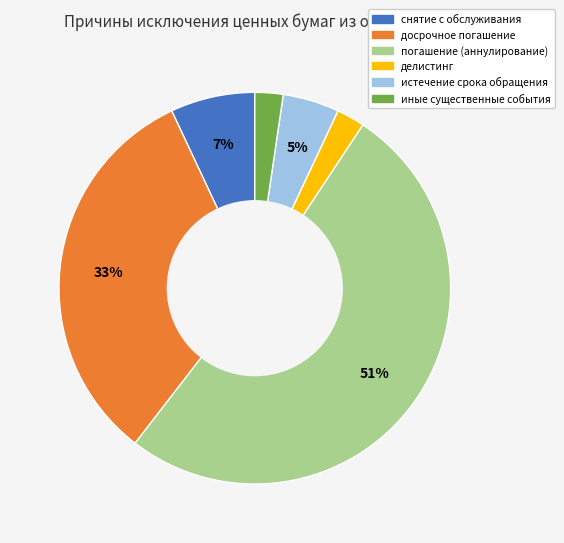

Does иные существенные события represent more than half of the total?

No